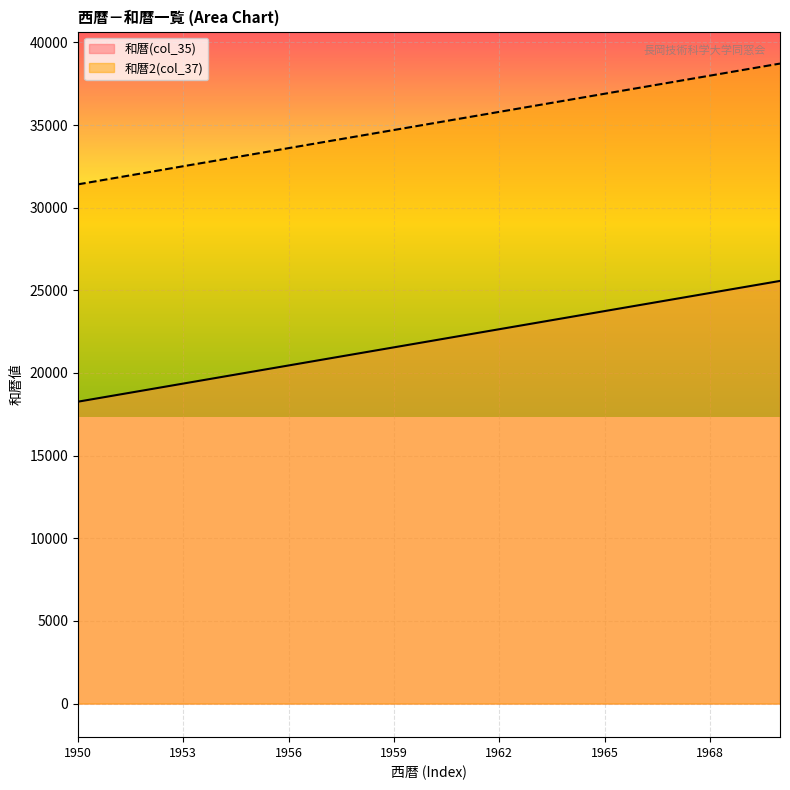

Which series has the widest spread of values?

西暦